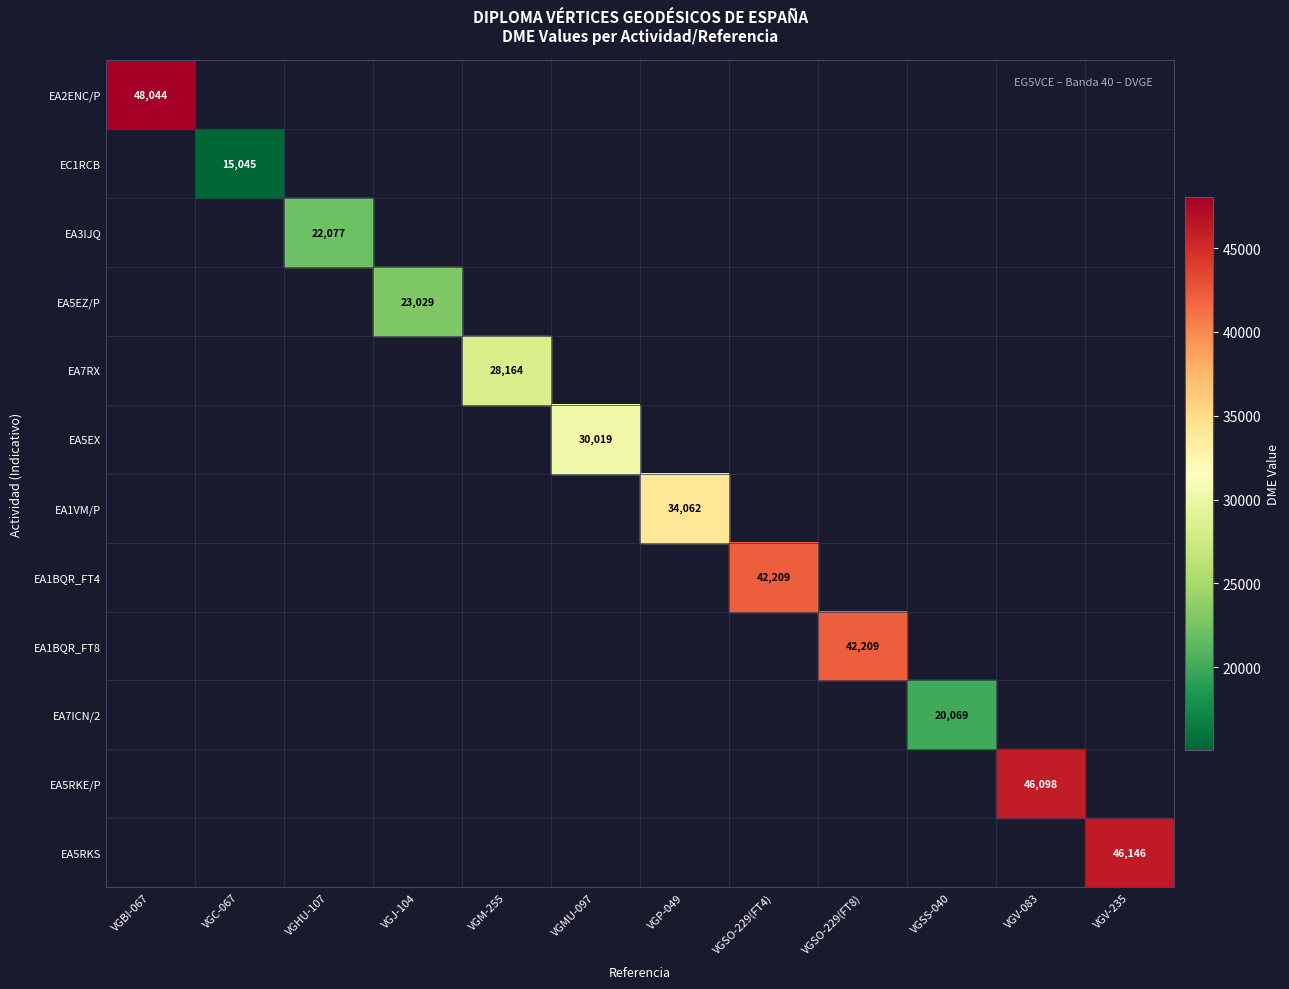

What is the minimum value shown in the chart?

15045.0